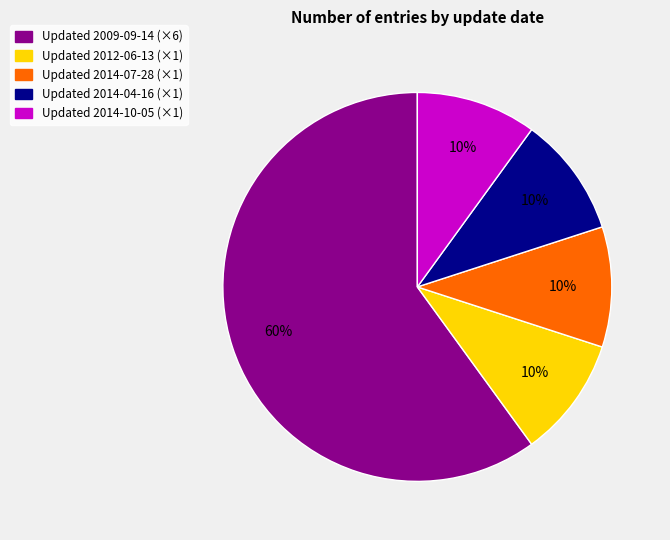

Which slice is the largest?

Updated 2009-09-14 (×6)